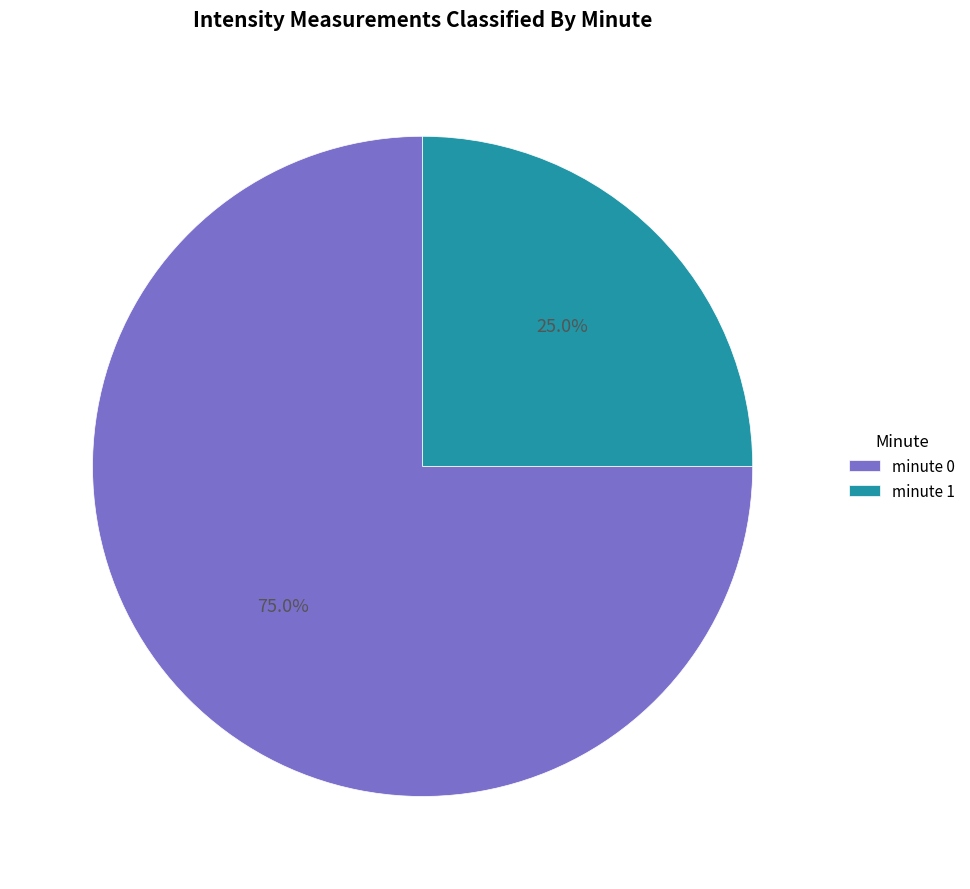

To the nearest percent, what percentage of the pie is minute 1?

25%